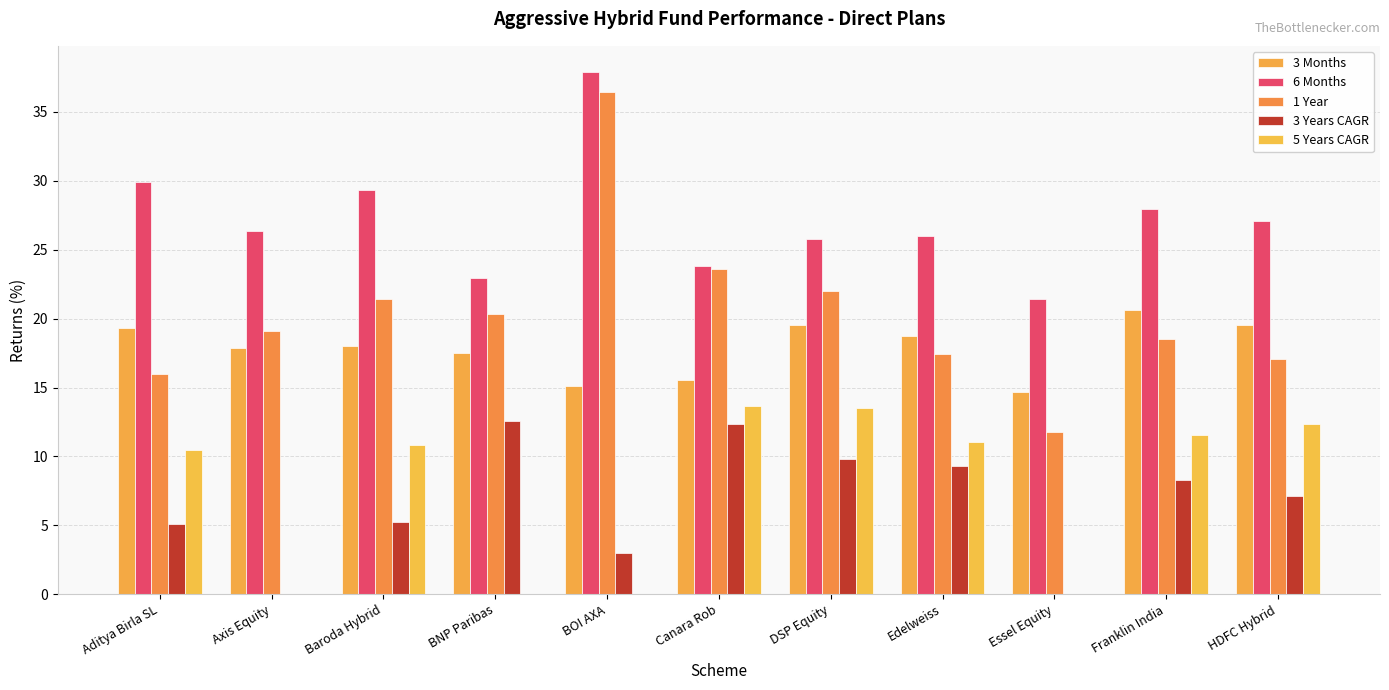

How many values in the 5 Years CAGR series exceed 10?

7